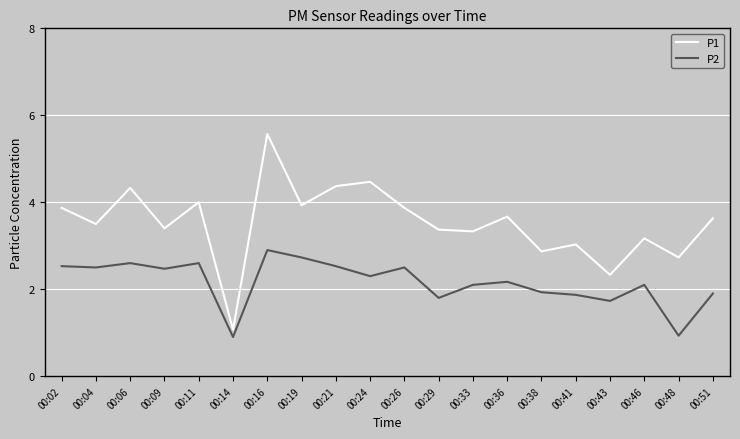

What is the spread (max minus min) of values at 00:04?

1.0